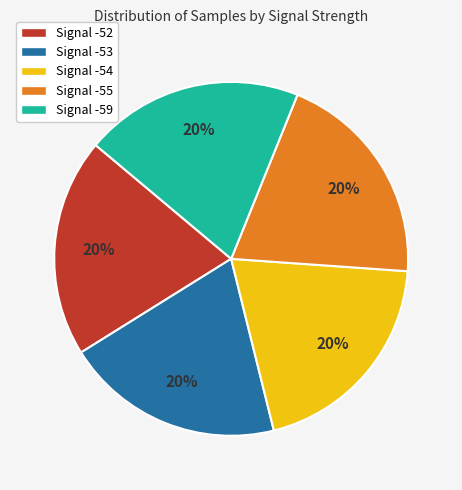

To the nearest percent, what portion does Signal -59 represent?

20%